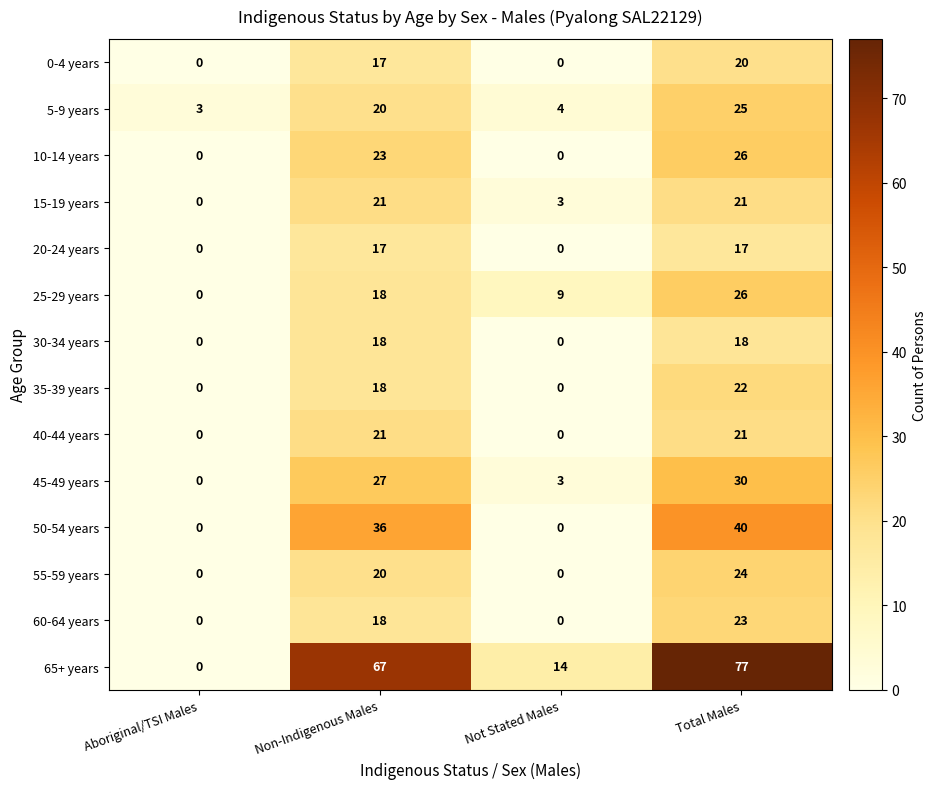

What is the sum of the 15-19 years values at Aboriginal/TSI Males and Non-Indigenous Males?

21